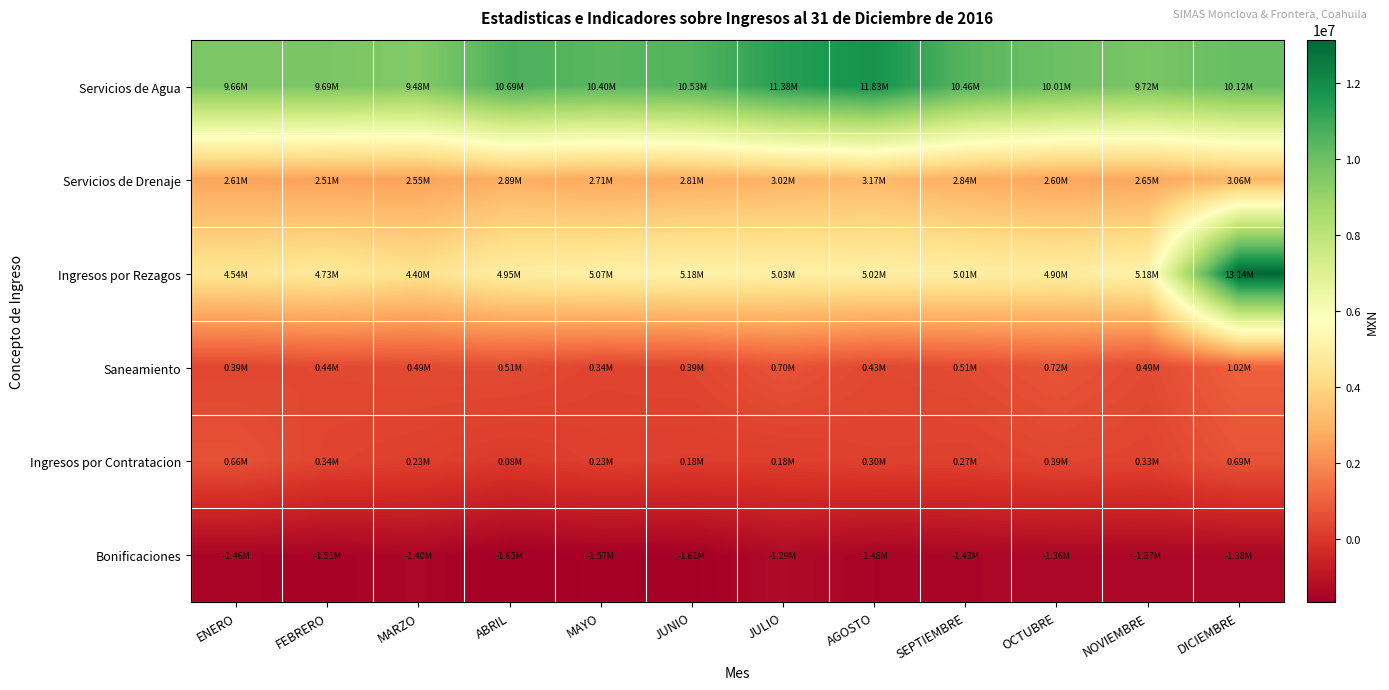

Which series has the largest range (max minus min)?

Ingresos por Rezagos